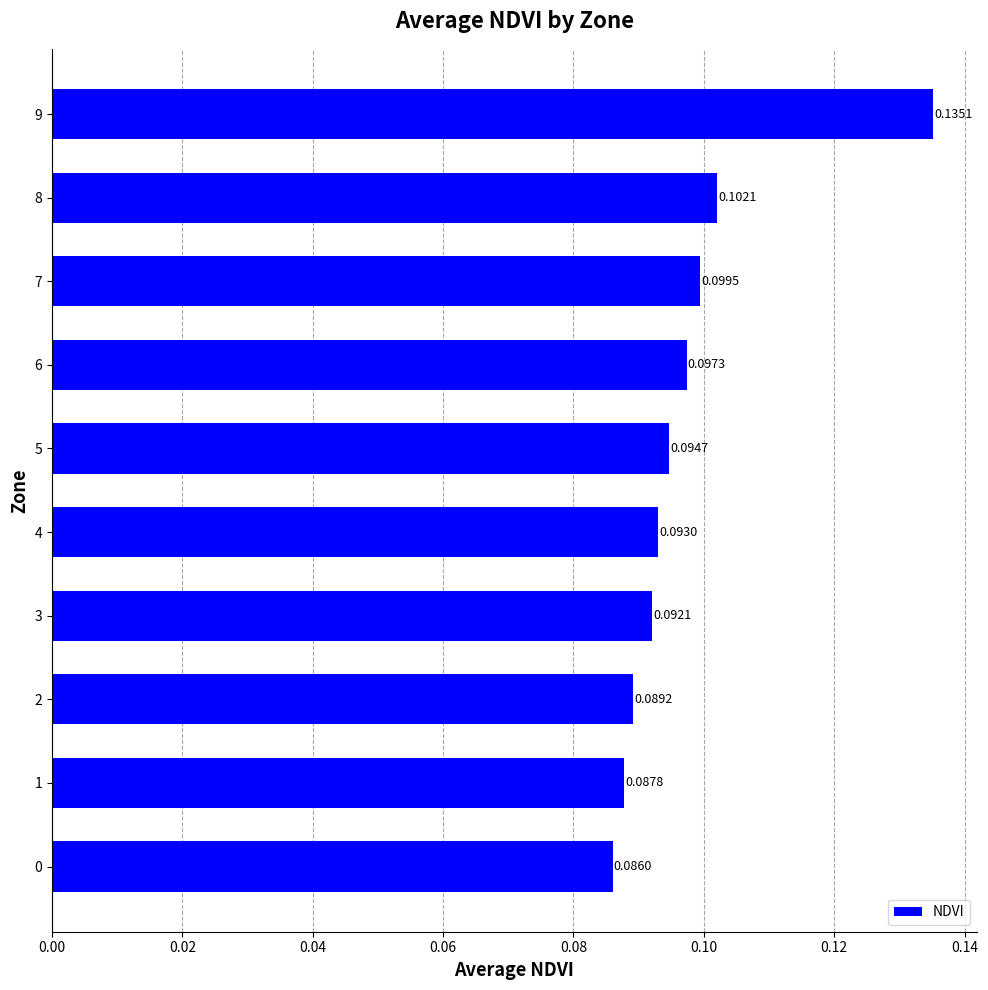

Rank the categories by value from lowest to highest.

0, 1, 2, 3, 4, 5, 6, 7, 8, 9